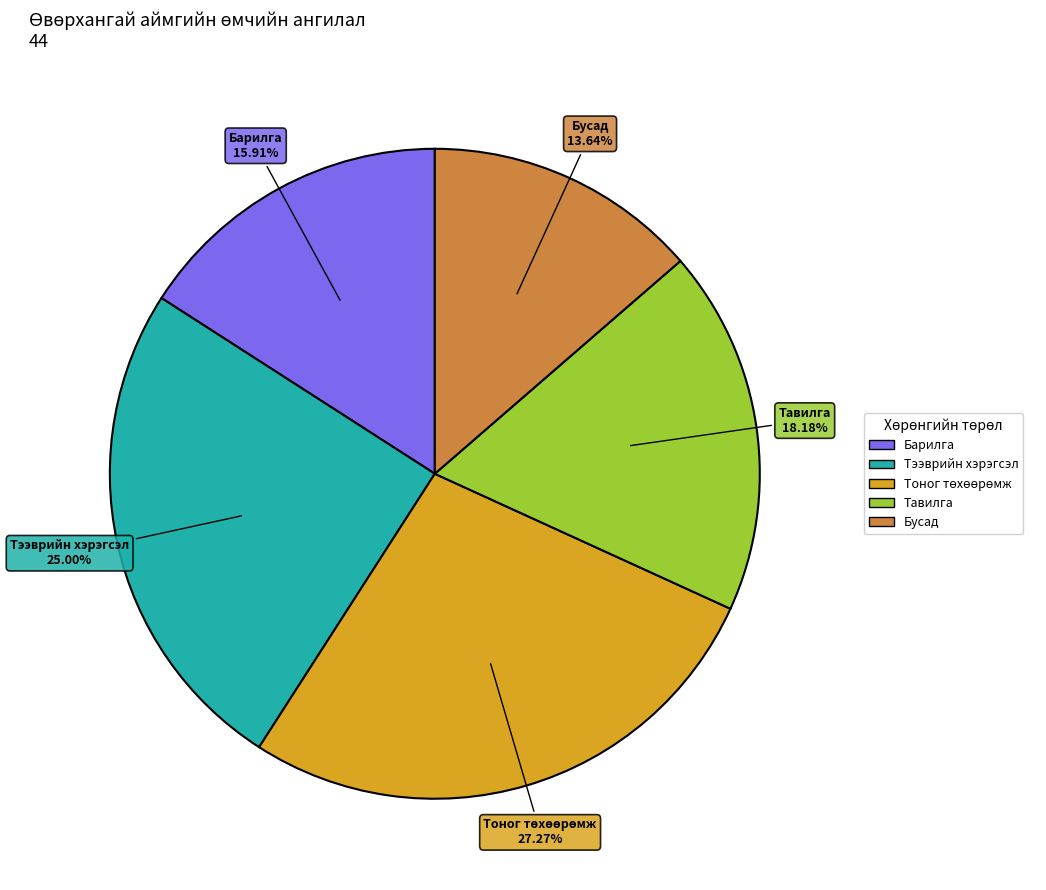

To the nearest percent, what percentage of the pie is Барилга?

16%